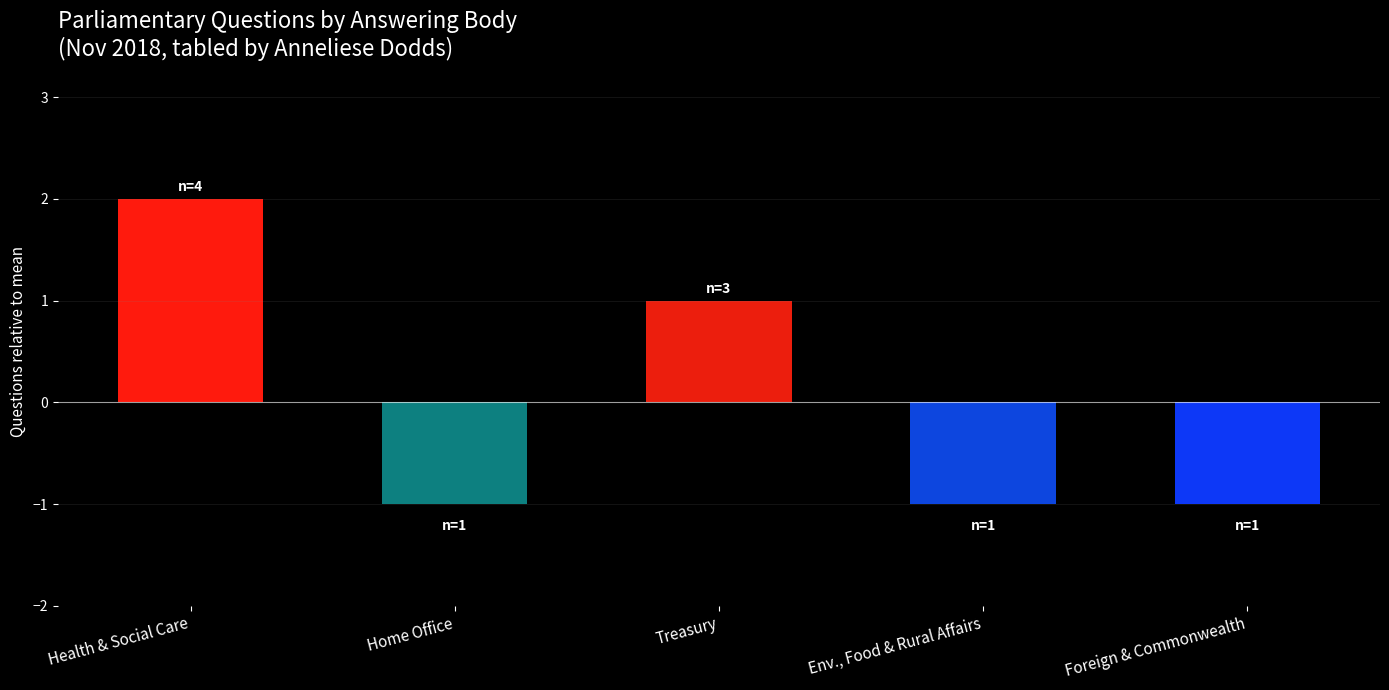

How many values are above zero?

2